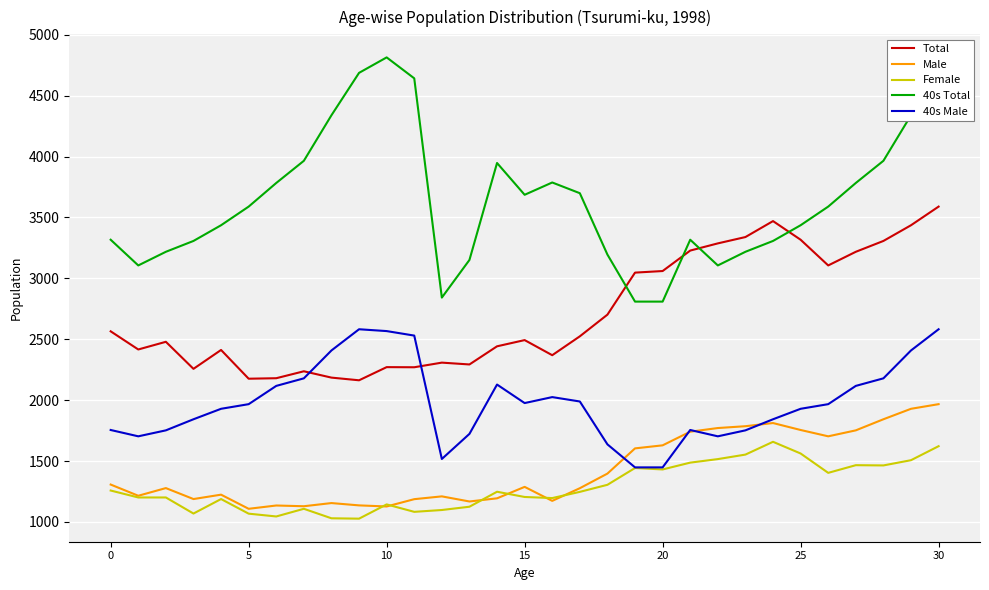

True or false: Male and 40s Total cross at least once.

False